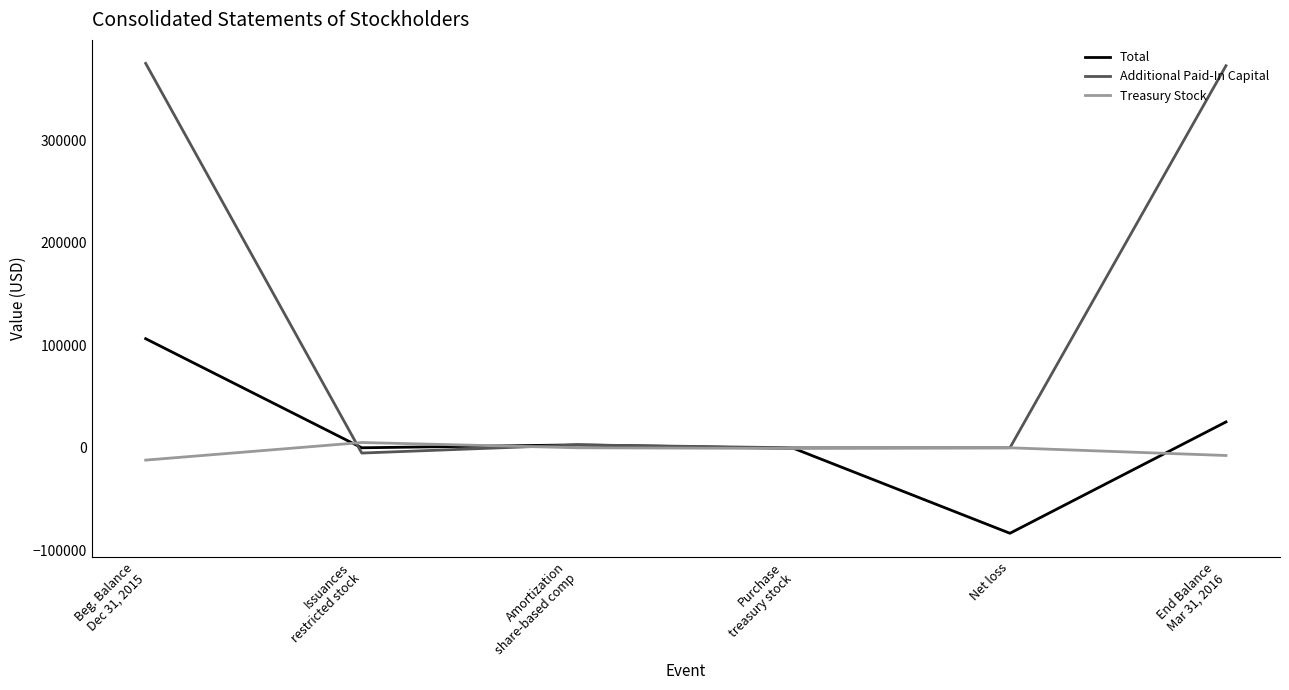

What is the sum of all Additional Paid-In Capital values?

744870